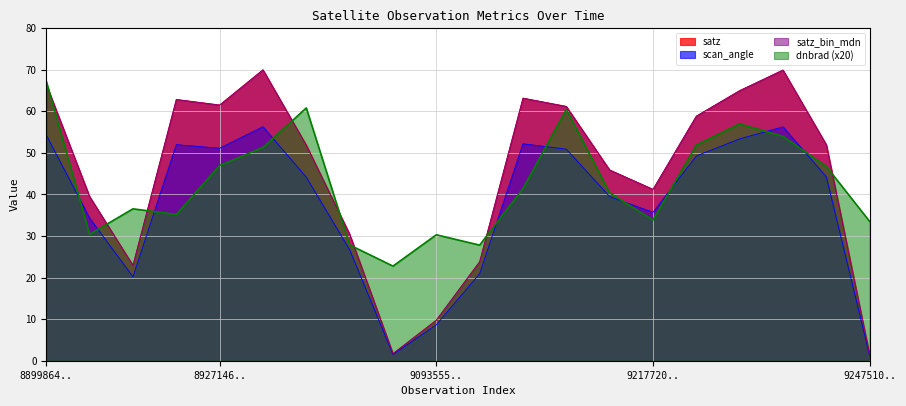

What is the greatest value displayed?

70.0